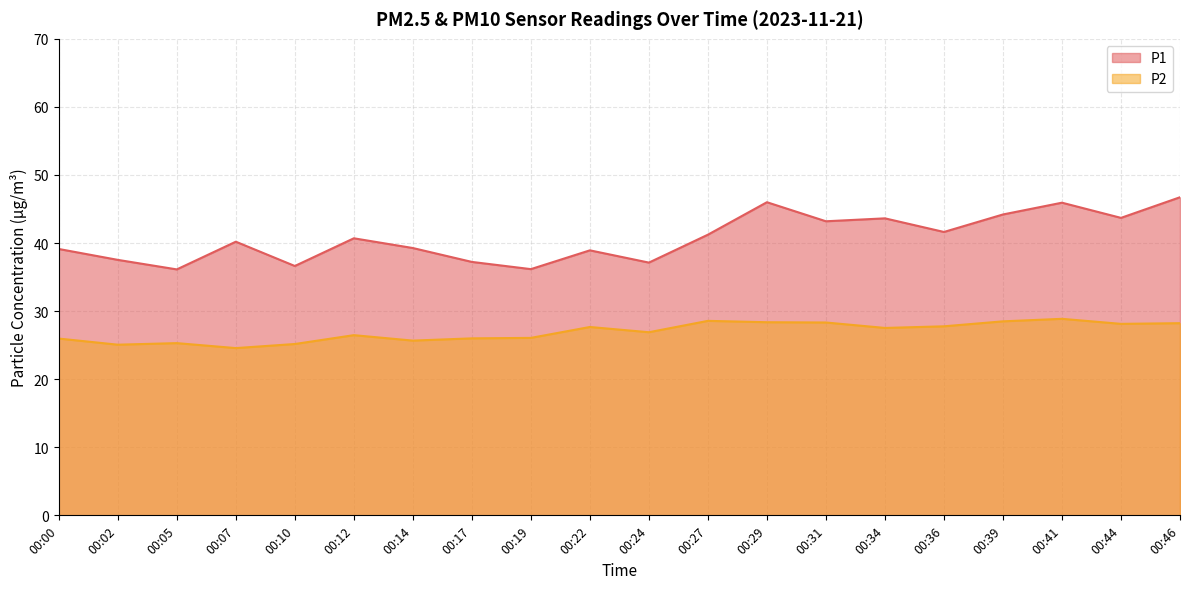

Count the number of categories in the chart.

20